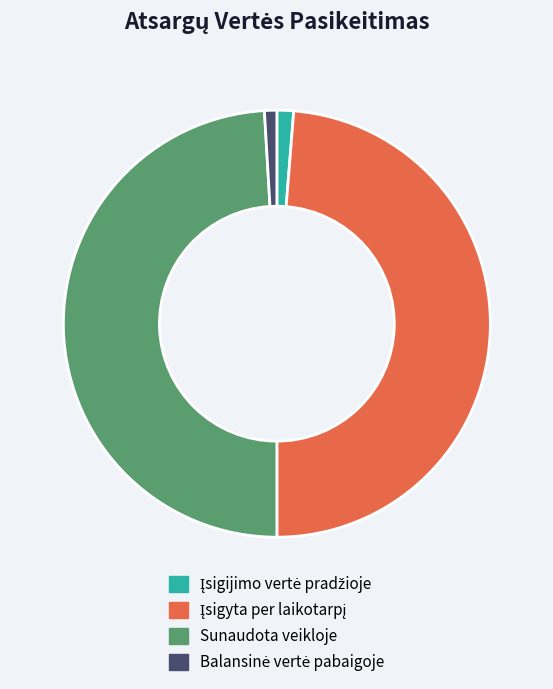

True or false: Sunaudota veikloje accounts for 49% of the total.

True